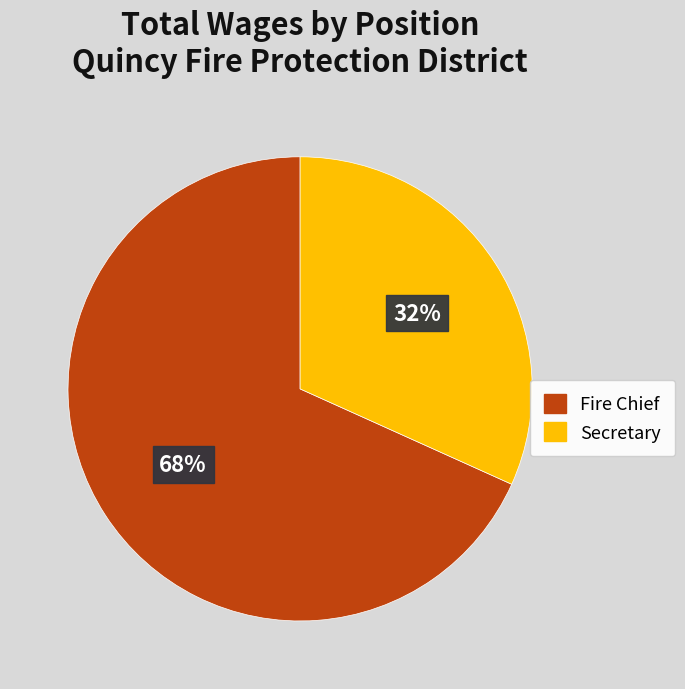

To the nearest percent, what is the combined percentage of Secretary and Fire Chief?

100%